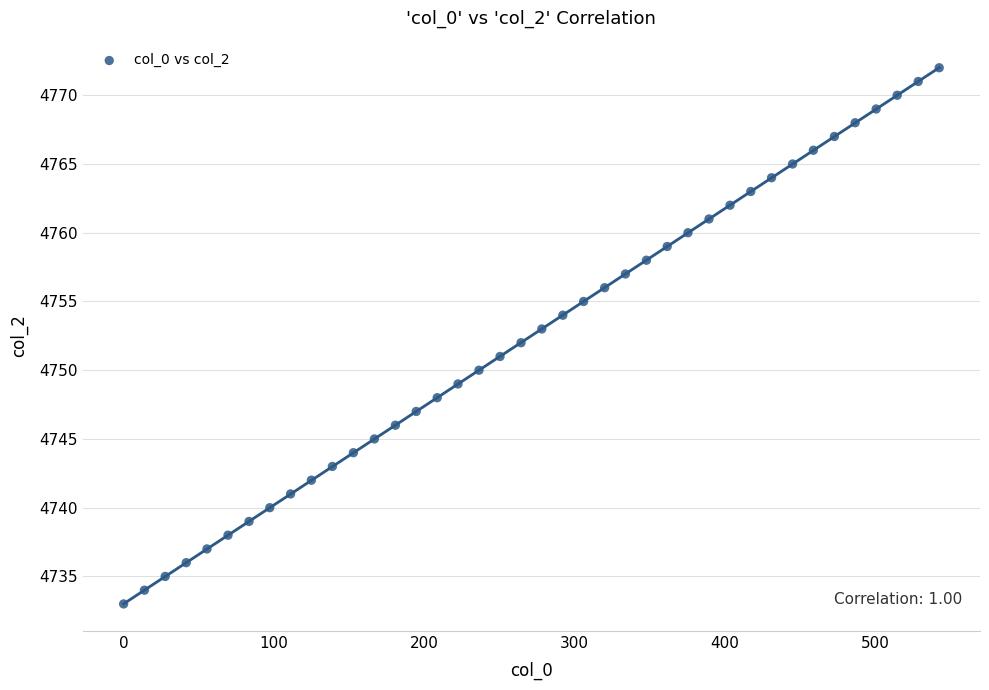

What is the range of Y values (max minus min)?

39